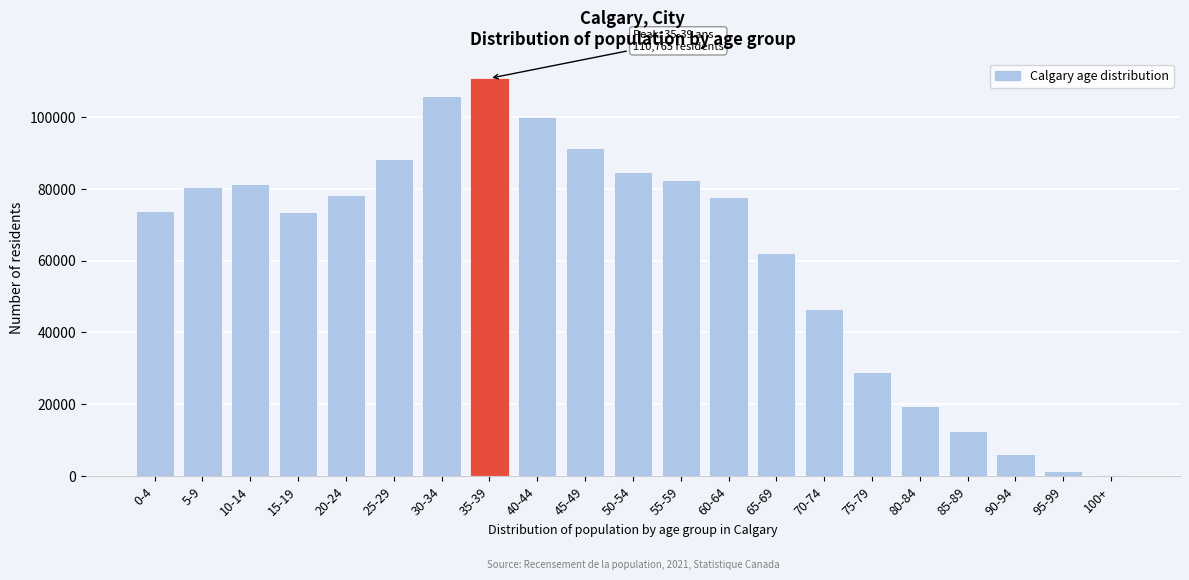

At which category does the chart reach its peak across all series?

35-39